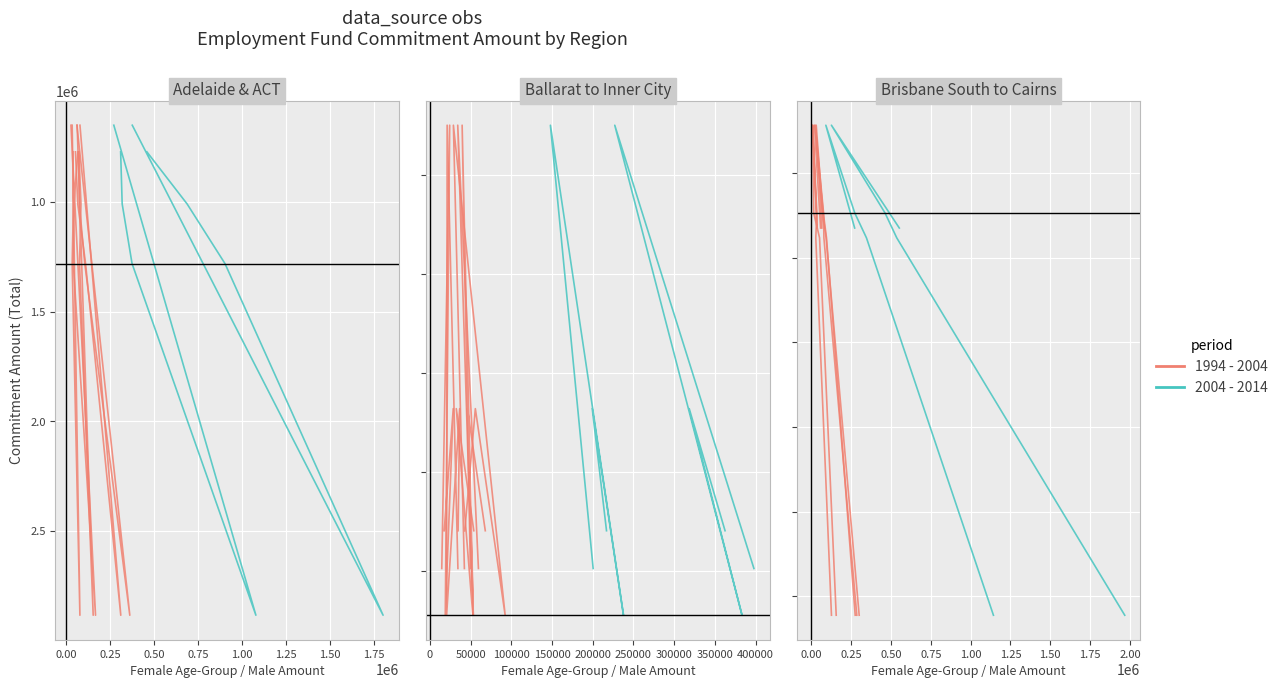

How many lines are shown in the chart?

2